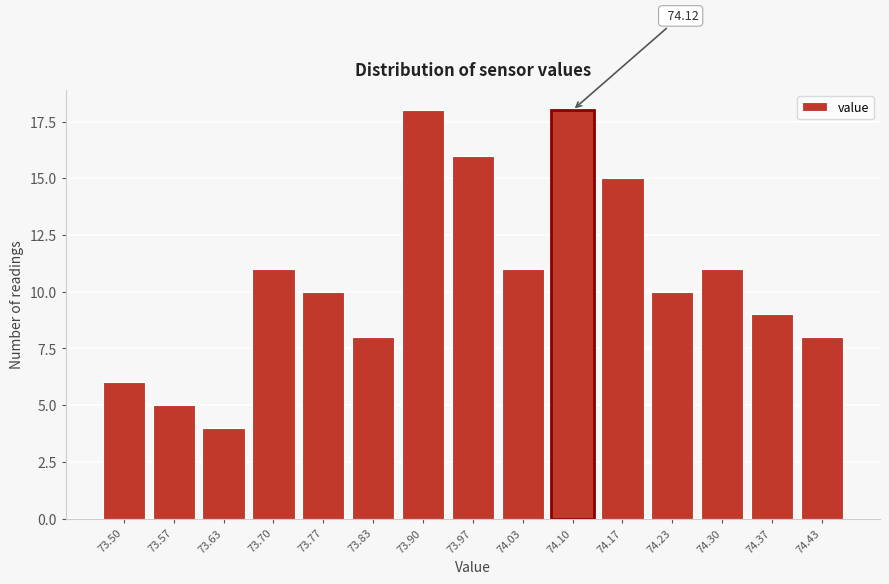

What is the average value?

11